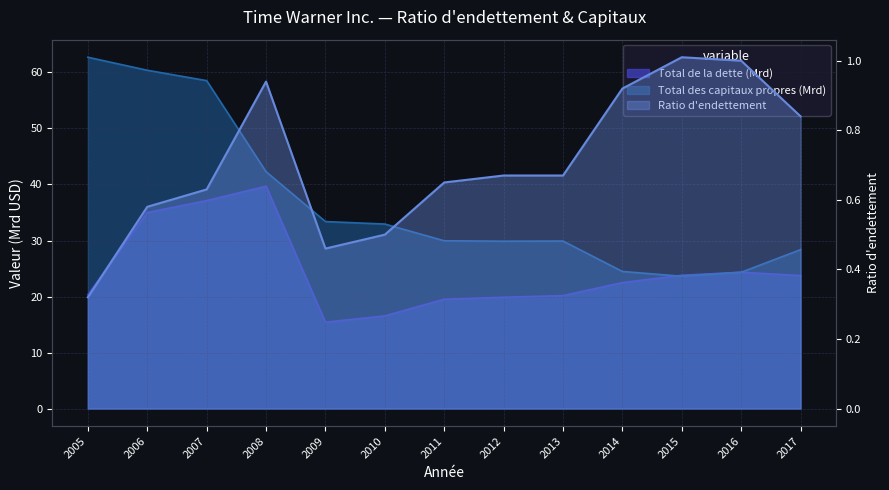

At which category does the chart reach its minimum across all series?

2005